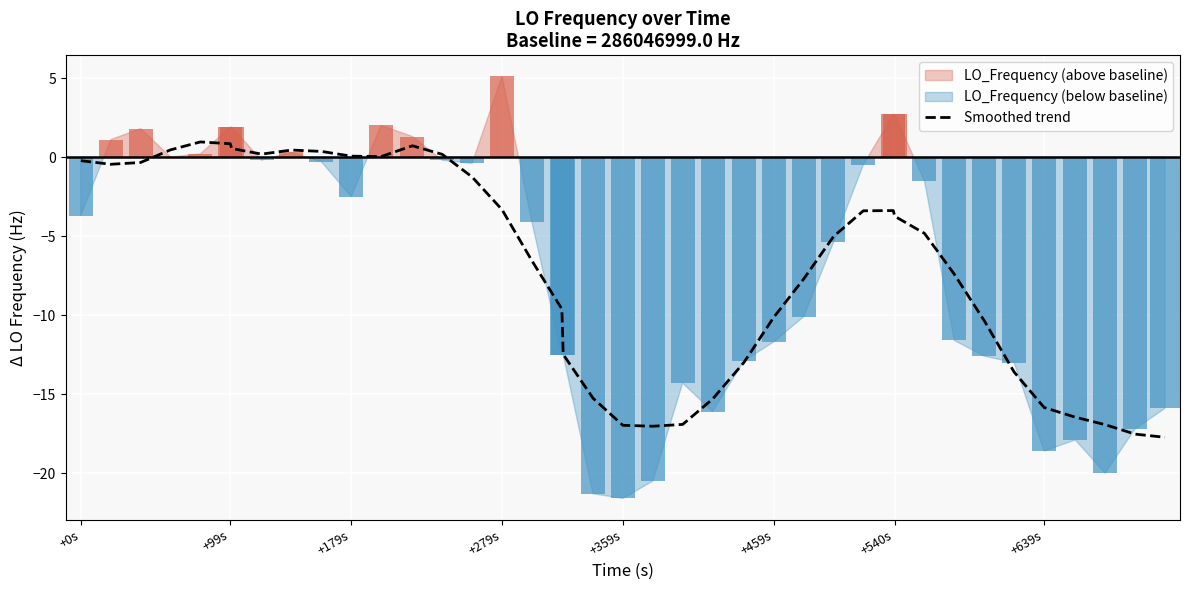

Reading right to left, transcribe all the data shown in this chart.

-17.7	-17.5	-16.9	-16.5	-15.8	-13.6	-10.4	-7.4	-4.8	-3.7	-3.4	-3.4	-5.0	-7.7	-10.1	-13.0	-15.3	-16.9	-17.0	-17.0	-15.3	-12.5	-9.6	-6.6	-3.3	-1.3	0.2	0.7	0.0	0.1	0.4	0.4	0.2	0.5	0.8	1.0	0.5	-0.3	-0.5	-0.2